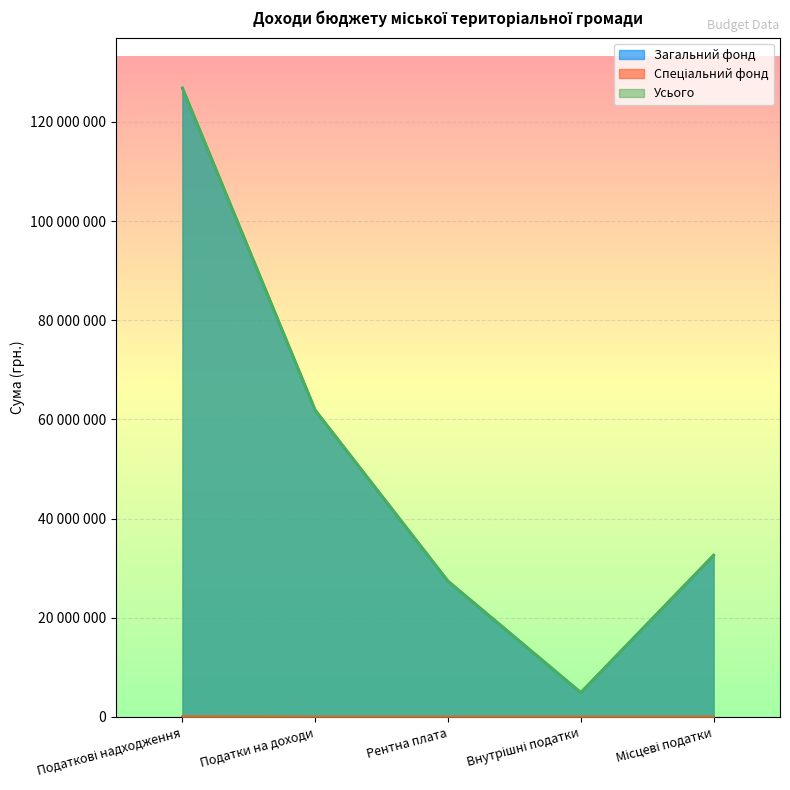

Rank the series by their maximum value, from lowest to highest.

Спеціальний фонд, Загальний фонд, Усього